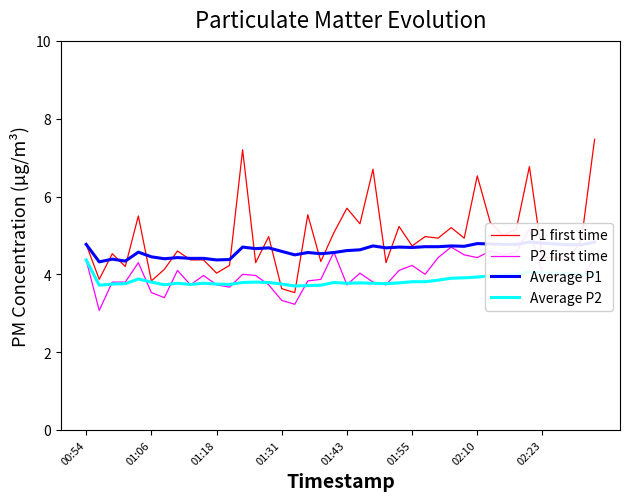

The P1 first time series shows 6.5 at 02:10. True or false?

True